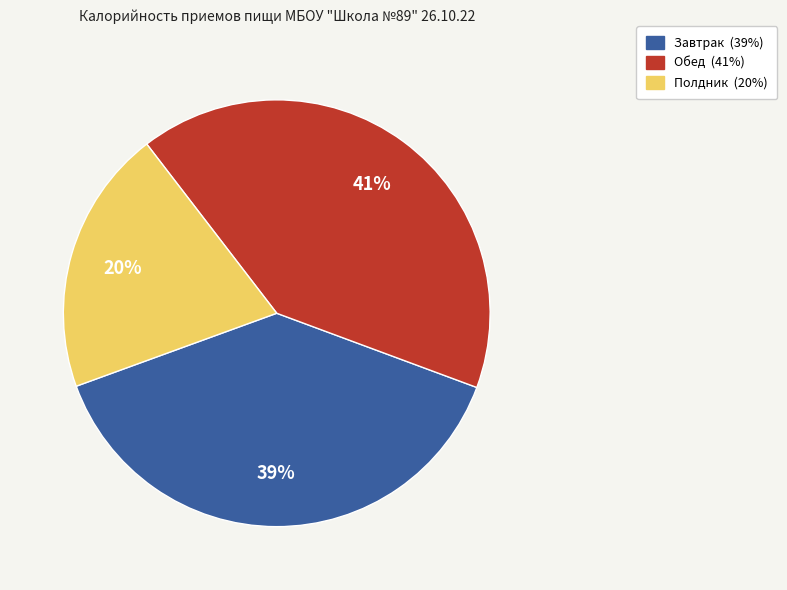

To the nearest percent, what percentage of the pie is Полдник?

20%